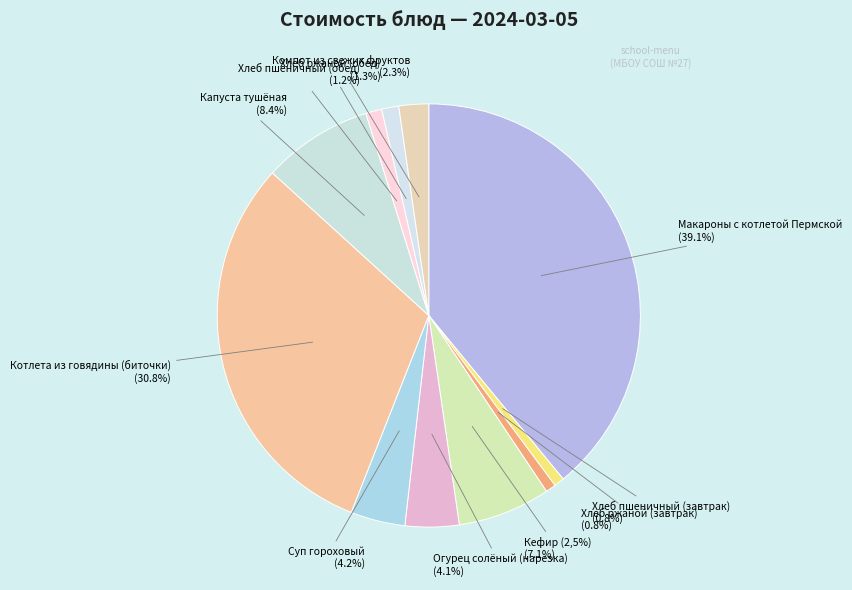

Approximately how many times larger is the value at Хлеб ржаной (завтрак) compared to Хлеб пшеничный (обед)?

0.6